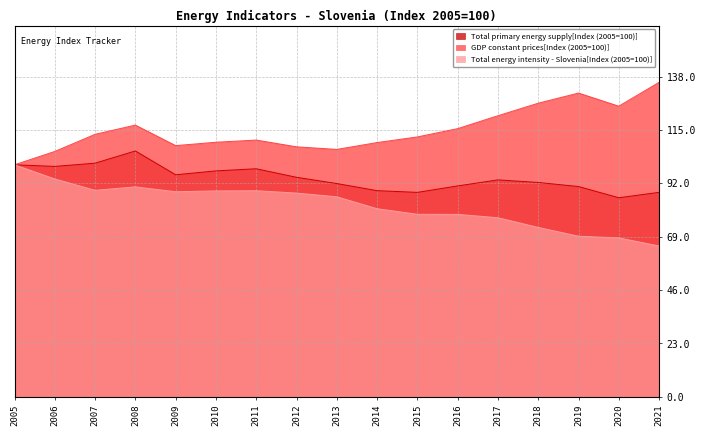

True or false: GDP constant prices[Index (2005=100)] has more than 0 points higher than both neighbors.

True